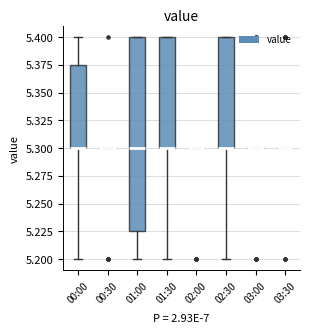

Reading left to right, transcribe this box plot: for each box, give where its median line is, the range the box spans, and where its two whiskers end, as read against the y-axis. The values are not printed on the chart, so give them approximately, as read against the axis.

00:00: median 5.300 (drawn on the box's lower edge), box 5.300 to 5.375, whiskers 5.200 to 5.400
00:30: box collapsed to a line at 5.300, whiskers 5.300 to 5.300
01:00: median 5.300, box 5.225 to 5.400, whiskers 5.200 to 5.400
01:30: median 5.300 (drawn on the box's lower edge), box 5.300 to 5.400, whiskers 5.200 to 5.400
02:00: box collapsed to a line at 5.300, whiskers 5.300 to 5.300
02:30: median 5.300 (drawn on the box's lower edge), box 5.300 to 5.400, whiskers 5.200 to 5.400
03:00: box collapsed to a line at 5.300, whiskers 5.300 to 5.300
03:30: box collapsed to a line at 5.300, whiskers 5.300 to 5.300